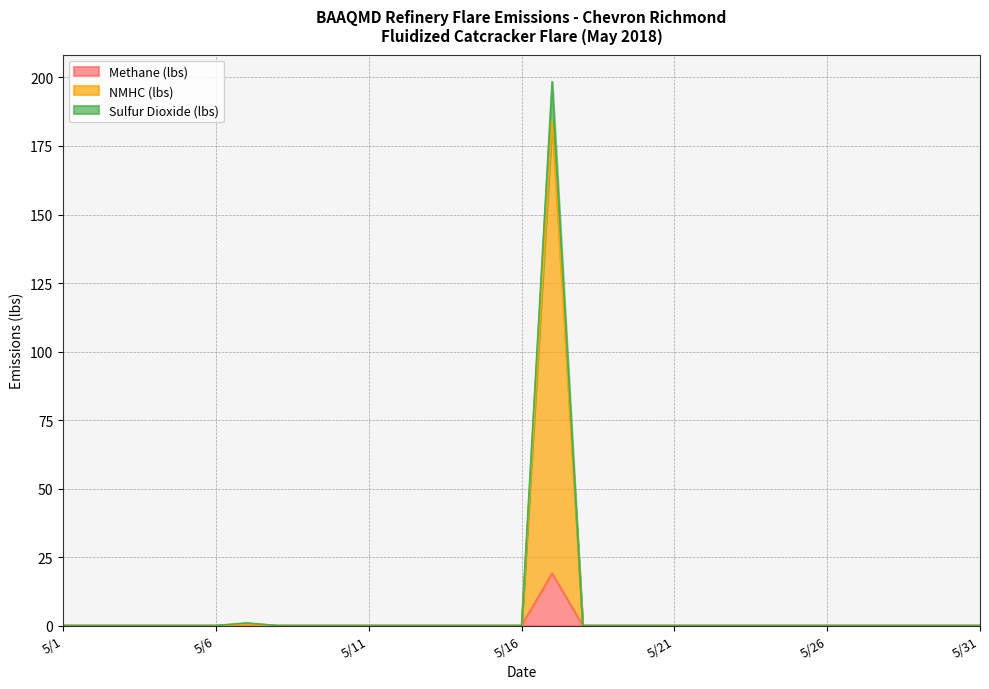

In Sulfur Dioxide (lbs), how many points are higher than both neighbors (excluding endpoints)?

2